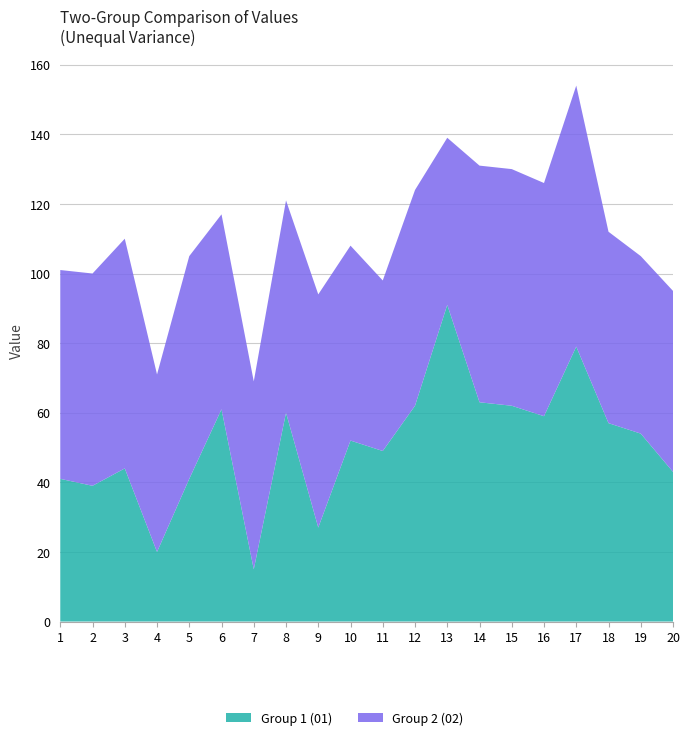

Reading left to right, transcribe all the data shown in this chart.

Group 1 (01): 1=41	2=39	3=44	4=20	5=41	6=61	7=15	8=60	9=27	10=52	11=49	12=62	13=91	14=63	15=62	16=59	17=79	18=57	19=54	20=43
Group 2 (02): 1=60	2=61	3=66	4=51	5=64	6=56	7=54	8=61	9=67	10=56	11=49	12=62	13=48	14=68	15=68	16=67	17=75	18=55	19=51	20=52